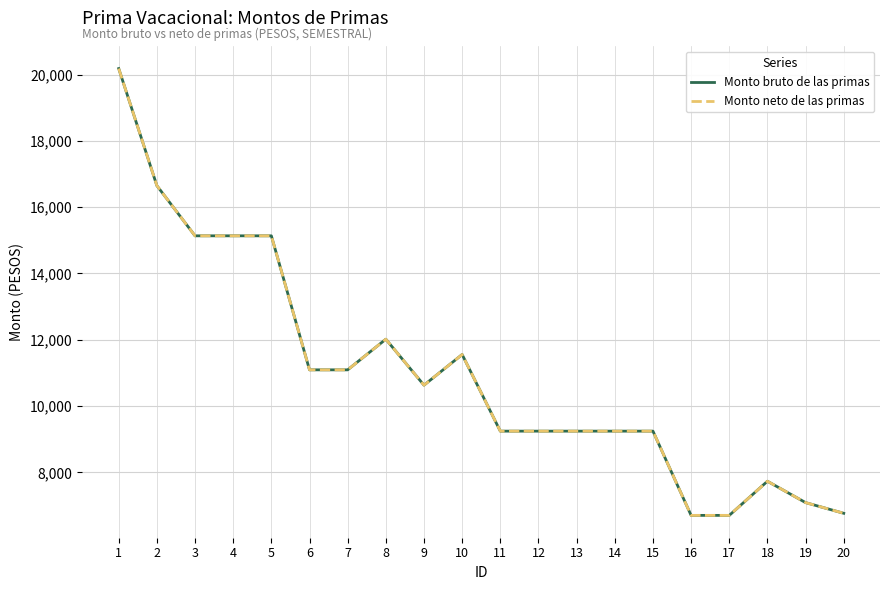

Does the chart display data point markers on the line(s)?

No